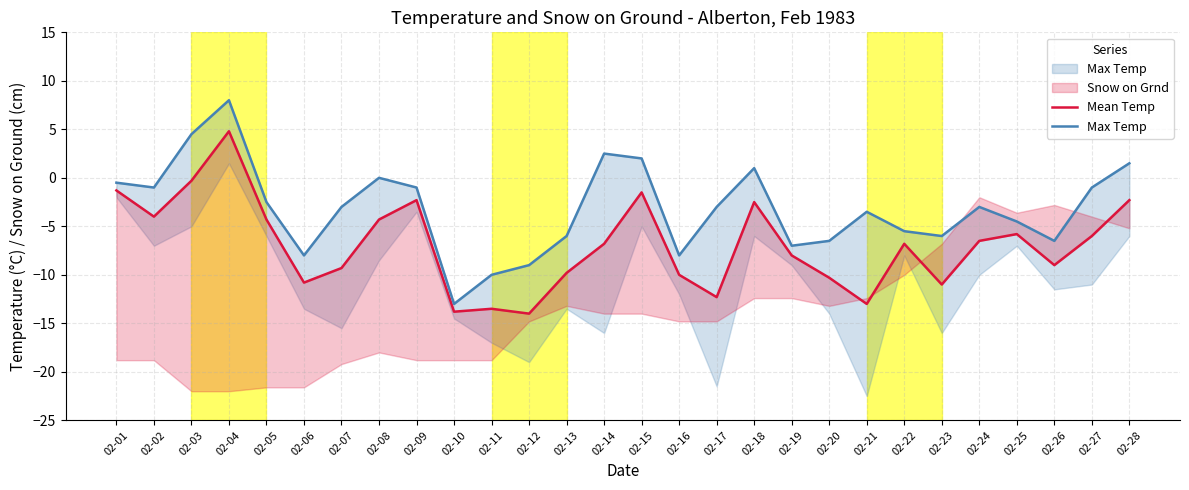

What is the sum of the Max Temp values at 02-21 and 02-15?

-1.5